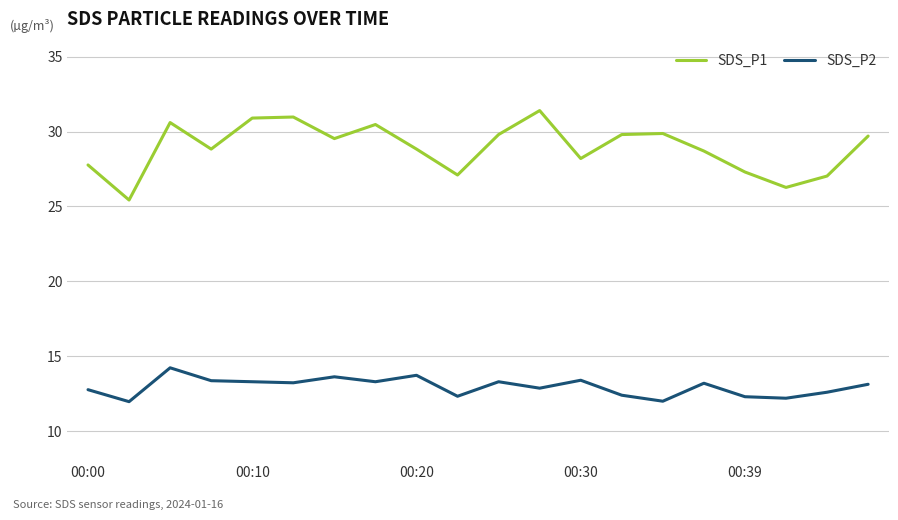

Rank the series by their average value, from highest to lowest.

SDS_P1, SDS_P2